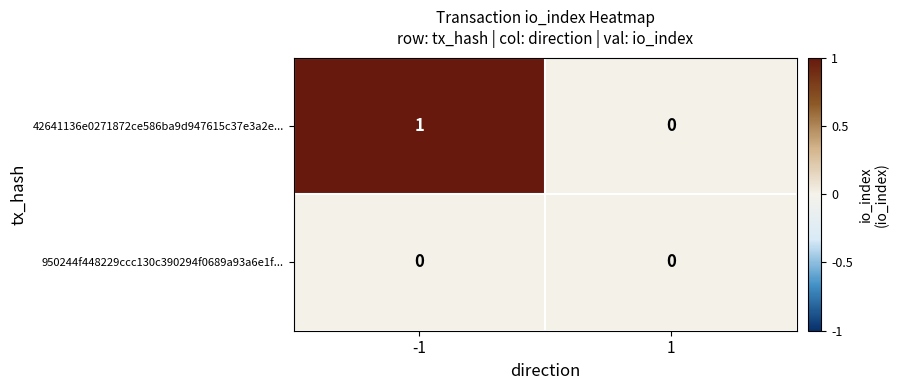

The 950244f448229ccc130c390294f0689a93a6e1f... series shows 0 at -1. True or false?

True